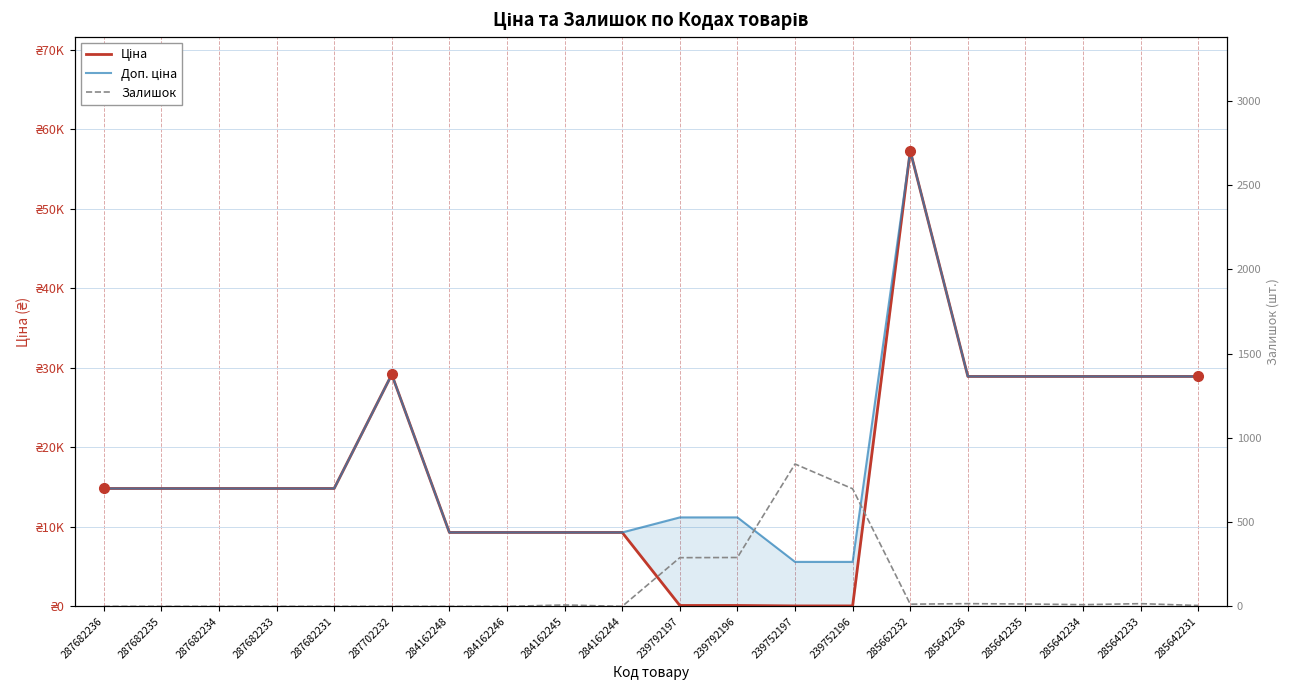

At how many categories does at least one series exceed 8064?

18